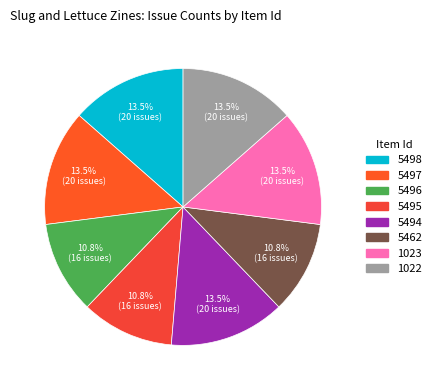

Between 5497 and 5462, which is larger?

5497